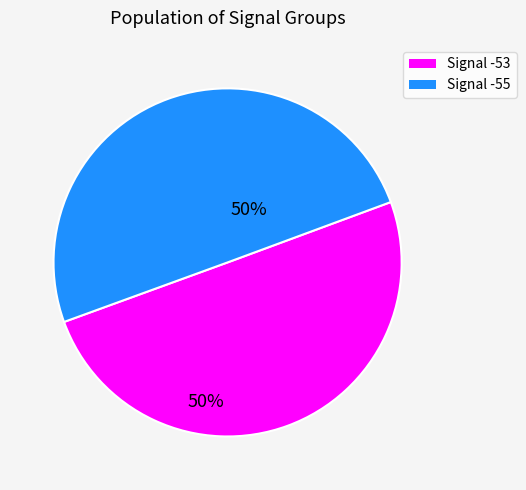

How many segments does this pie chart have?

2